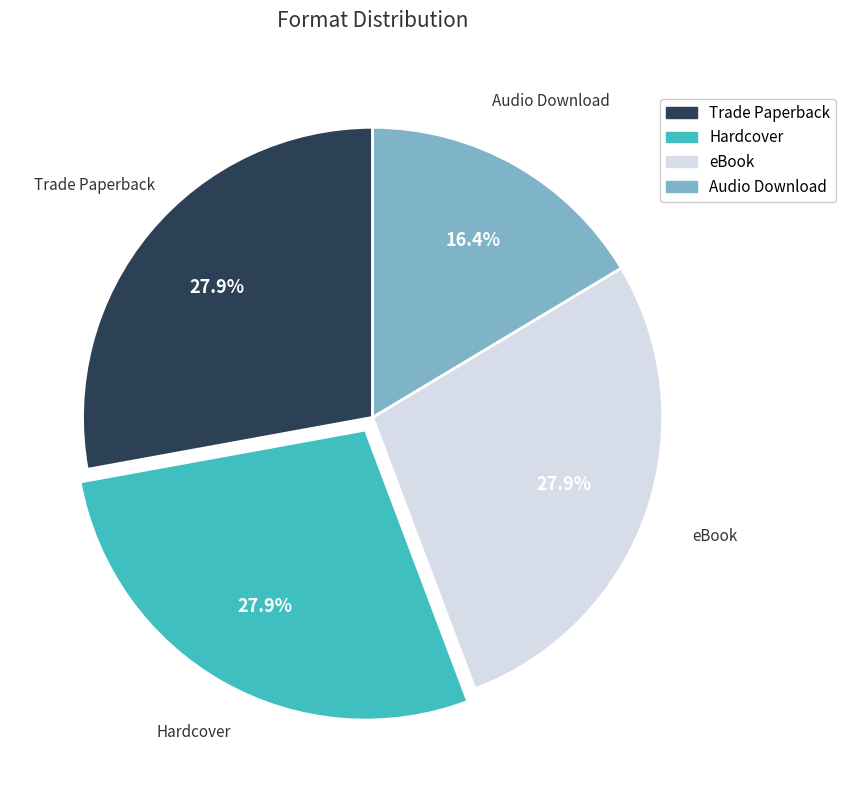

Between Hardcover and Audio Download, which is larger?

Hardcover